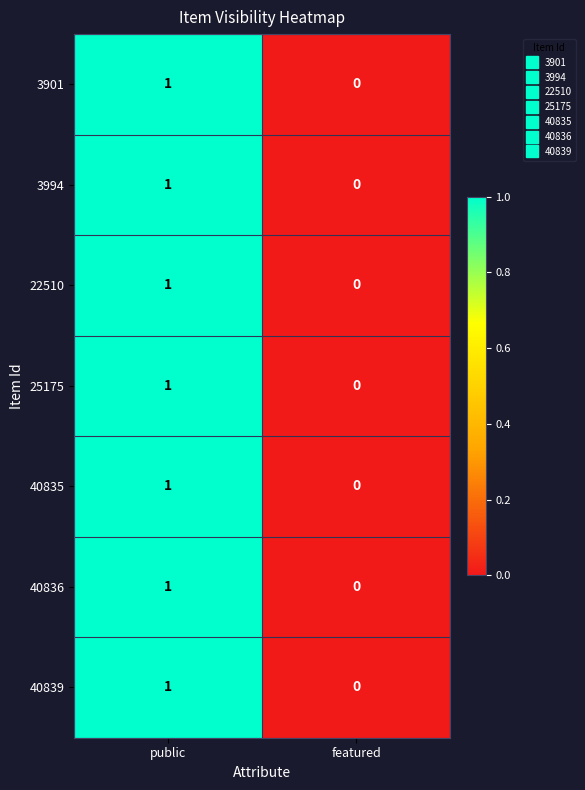

How many distinct data groups are displayed?

7